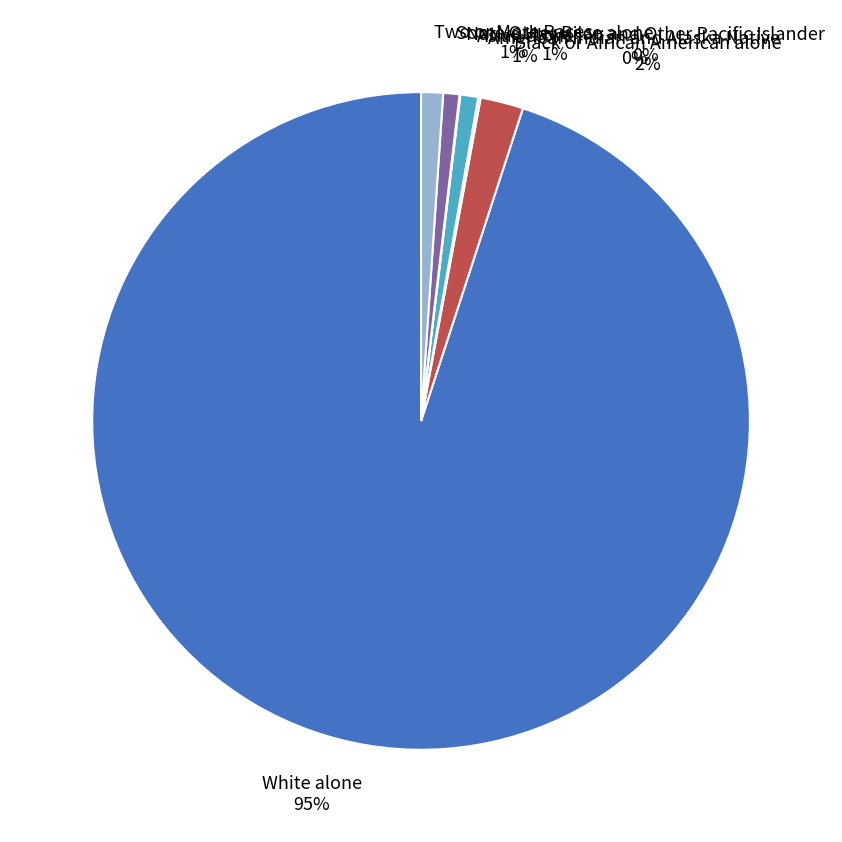

Is it true that White alone is 80% of the pie?

False